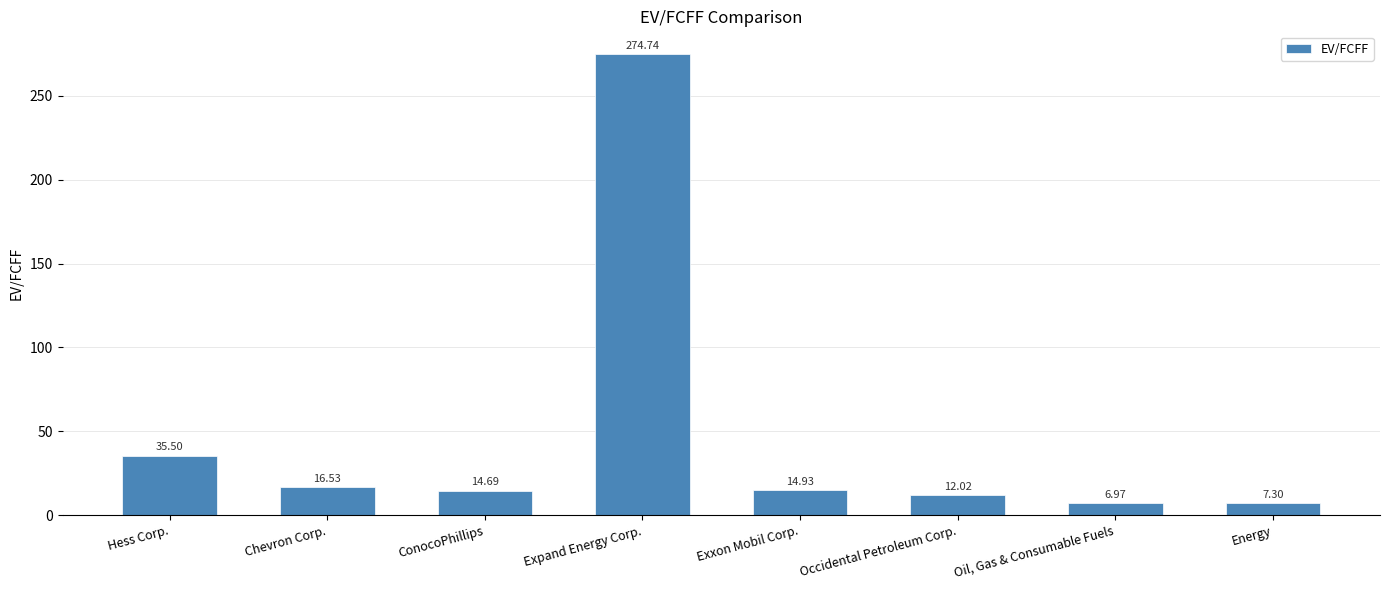

Does the chart contain any negative values?

No